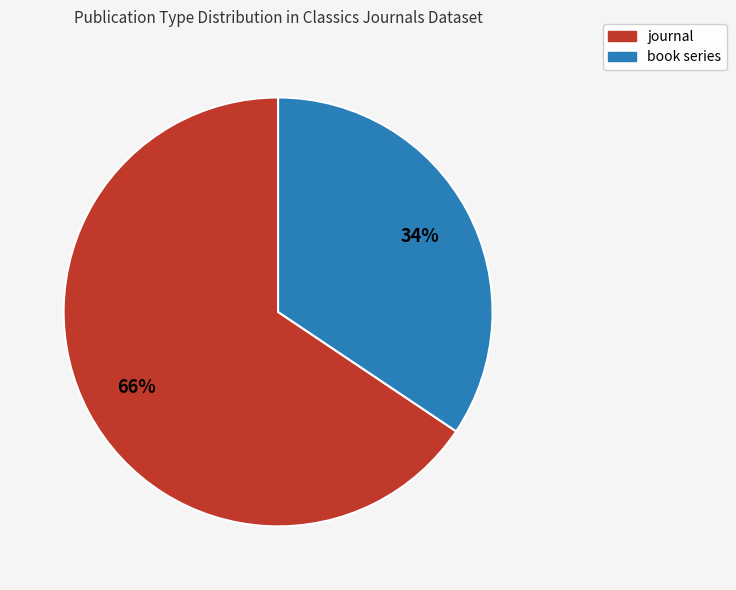

To the nearest percent, what is the average slice percentage?

50%